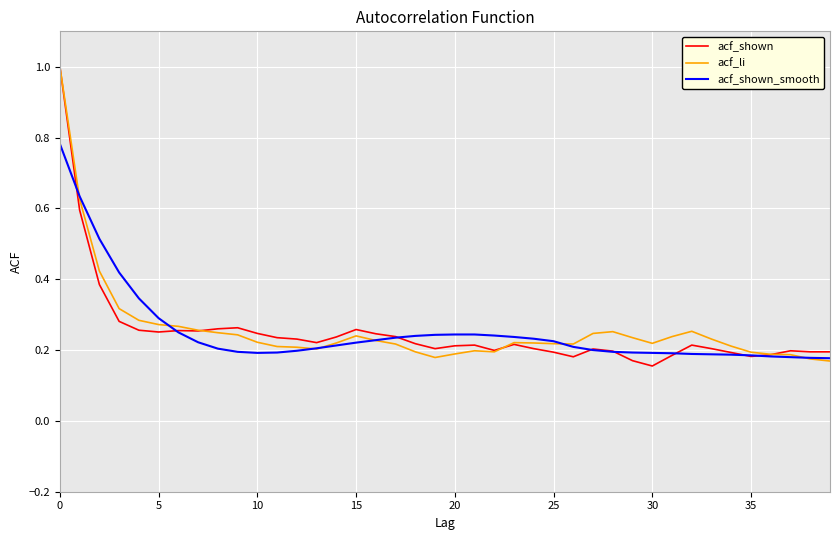

What is the greatest value displayed?

1.0